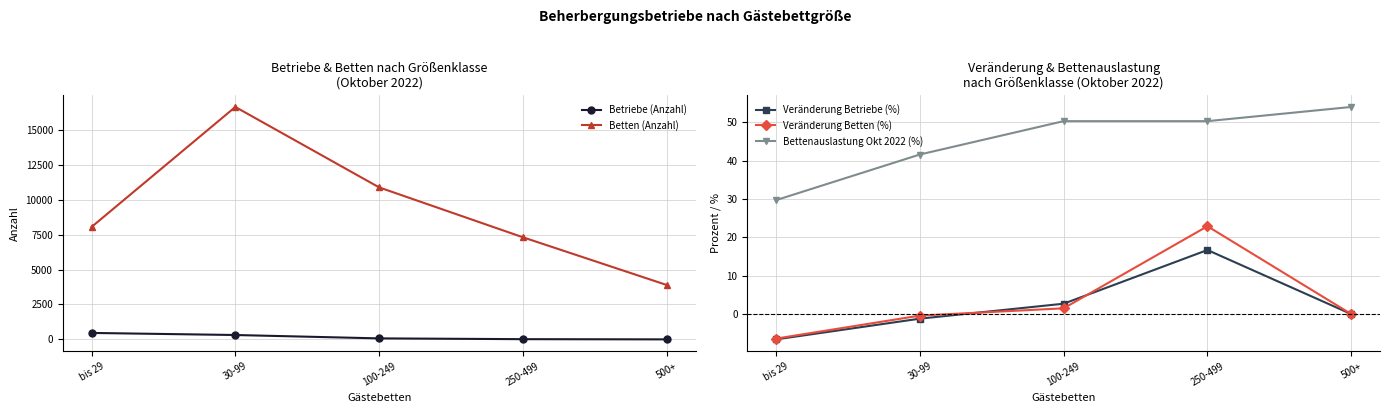

True or false: Betten (Anzahl) and Bettenauslastung Okt 2022 (%) intersect in this chart.

False